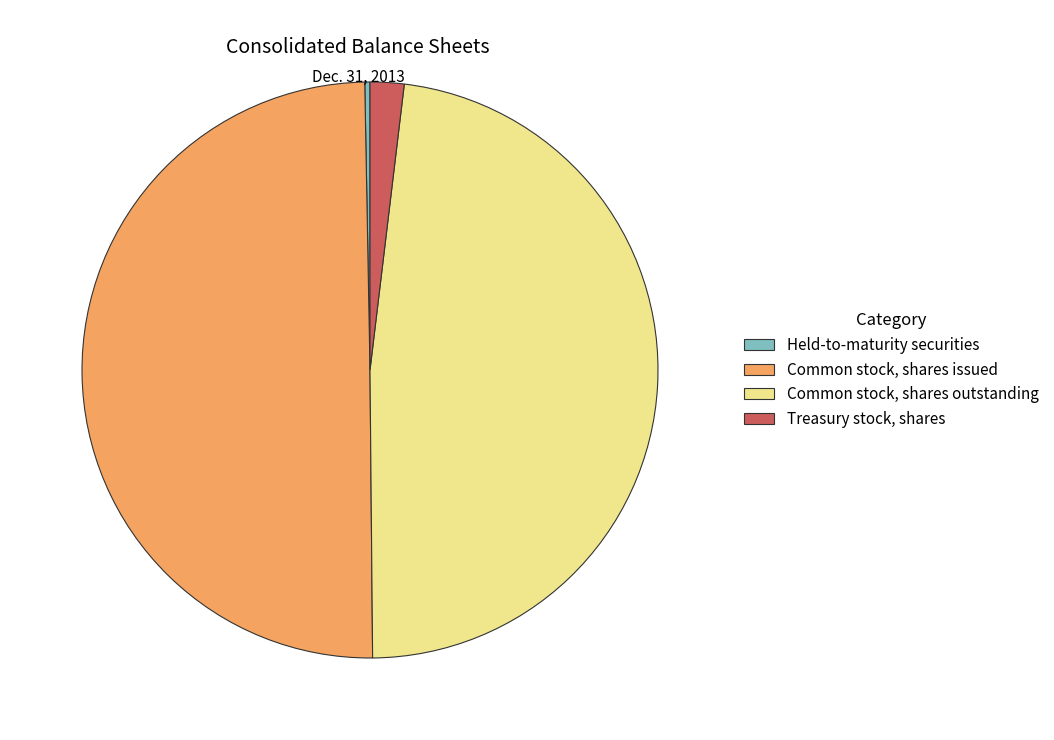

Rank the categories by value from lowest to highest.

Held-to-maturity securities, Treasury stock, shares, Common stock, shares outstanding, Common stock, shares issued